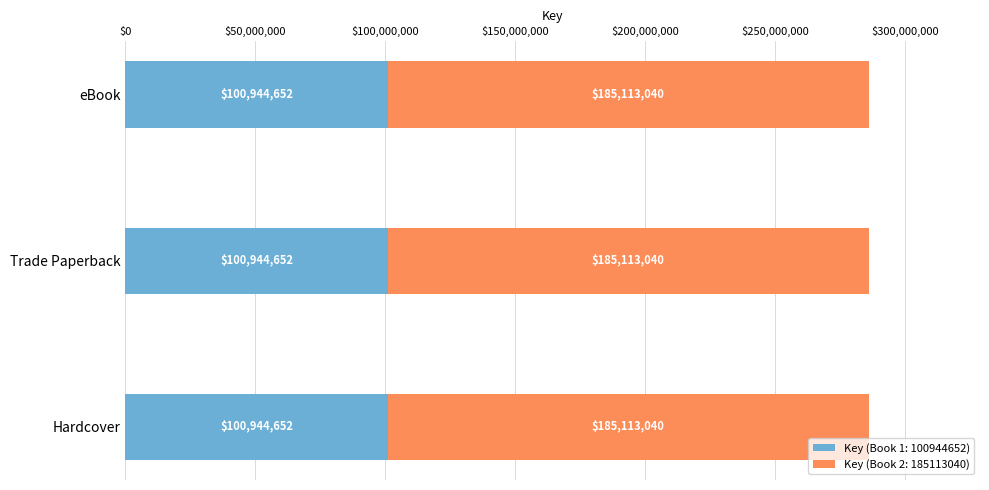

What is the total value across all series at Trade Paperback?

286057692